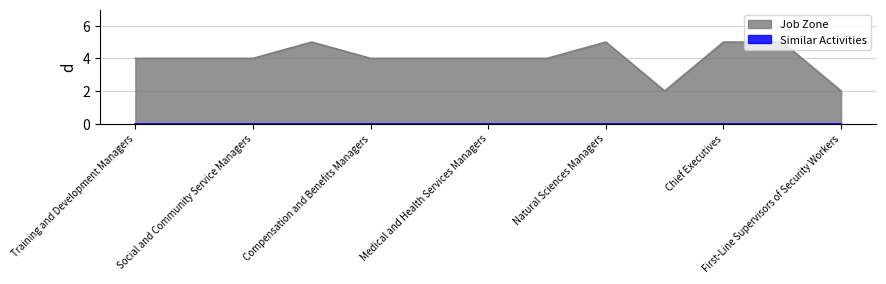

The chart shows a value of 3 at Natural Sciences Managers. True or false?

False